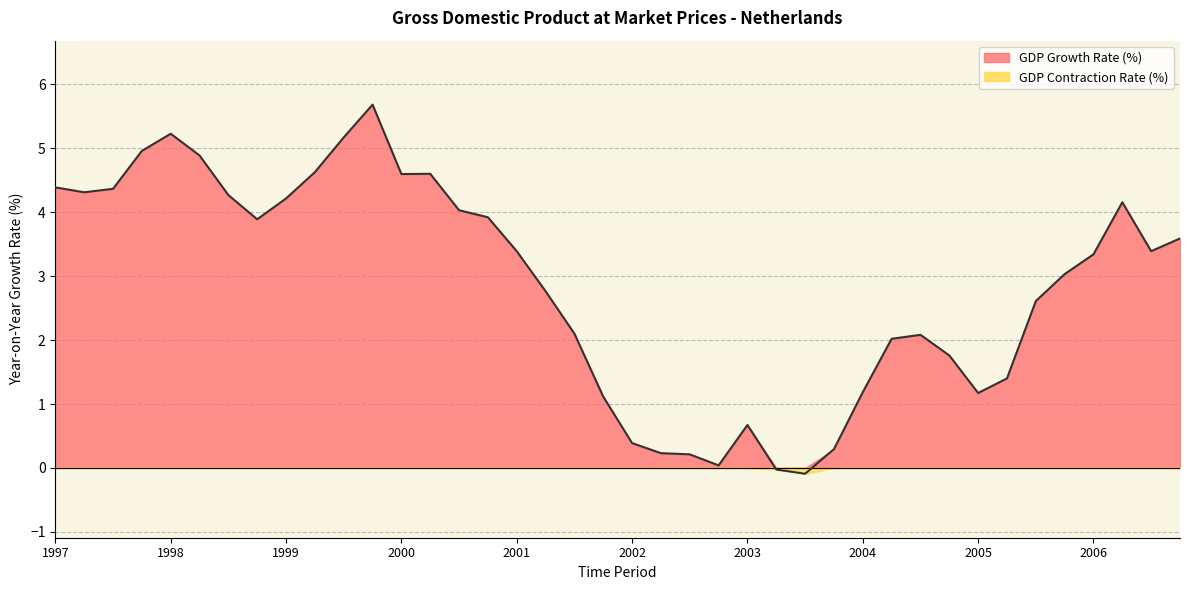

Reading left to right, what are all the values shown in this chart?

4.4	4.3	4.4	5.0	5.2	4.9	4.3	3.9	4.2	4.6	5.2	5.7	4.6	4.6	4.0	3.9	3.4	2.8	2.1	1.1	0.4	0.2	0.2	0.0	0.7	-0.0	-0.1	0.3	1.2	2.0	2.1	1.8	1.2	1.4	2.6	3.0	3.3	4.2	3.4	3.6